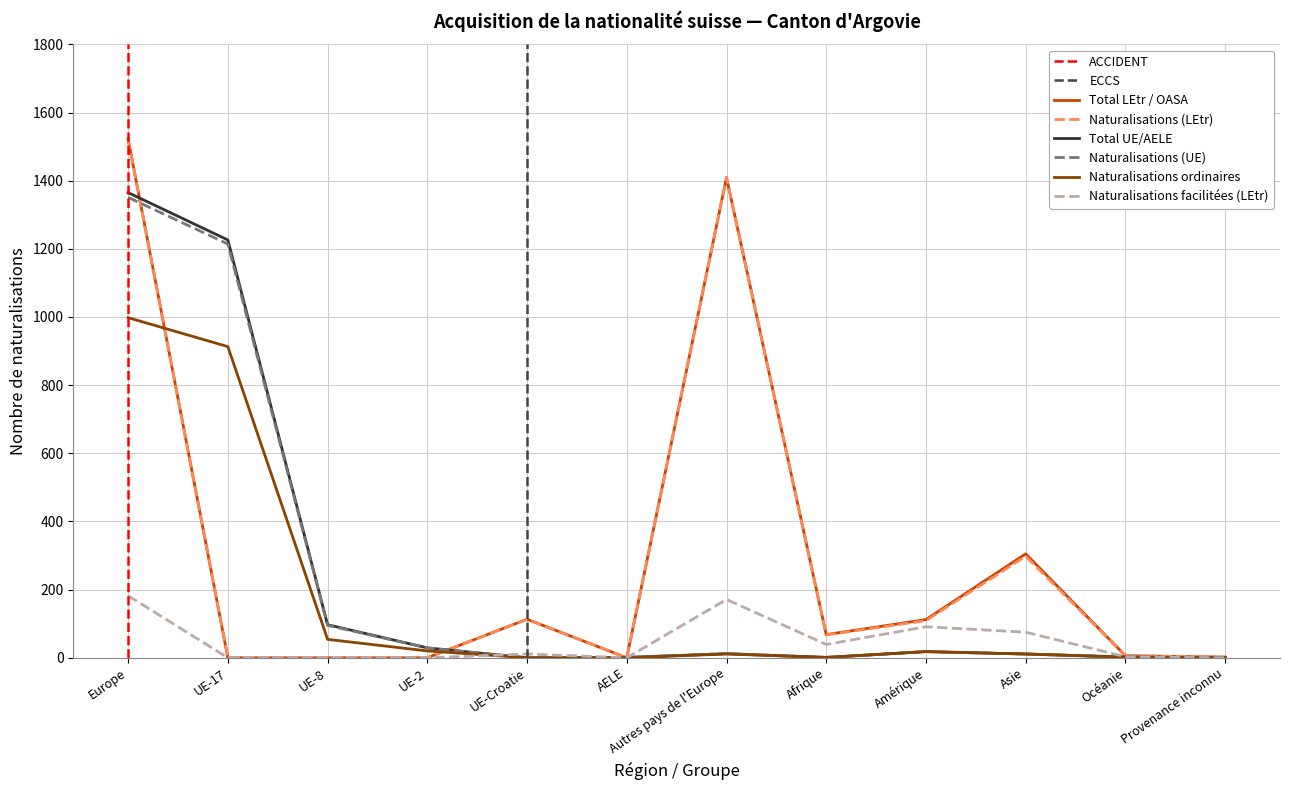

The value of Naturalisations ordinaires at Afrique is 1. True or false?

True